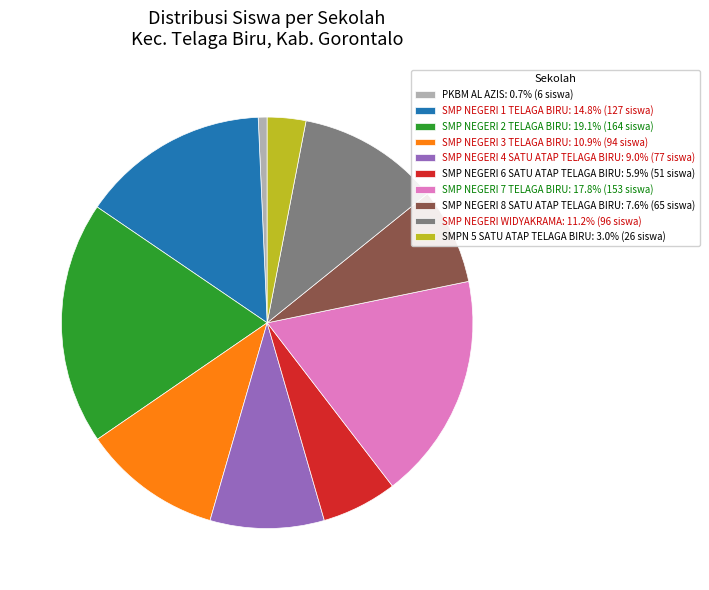

Approximately how many times larger is the value at SMP NEGERI WIDYAKRAMA: 11.2% (96 siswa) compared to SMPN 5 SATU ATAP TELAGA BIRU: 3.0% (26 siswa)?

3.7